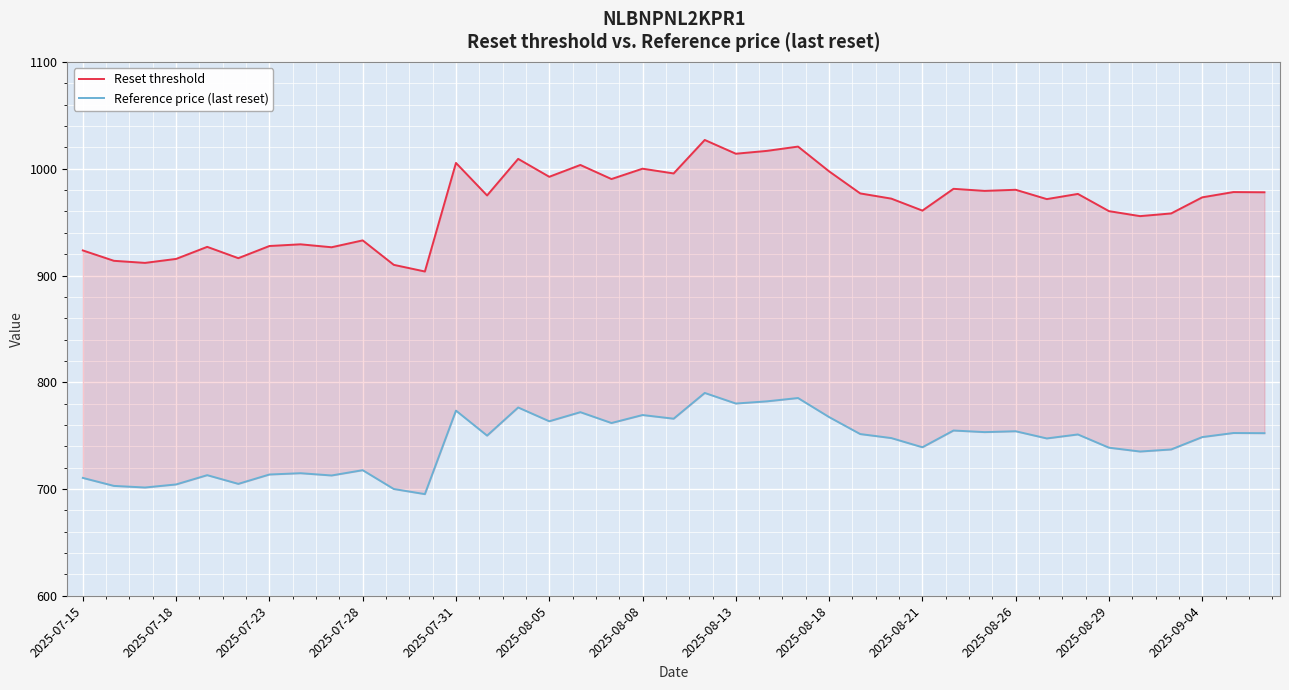

Does the chart display data point markers on the line(s)?

No